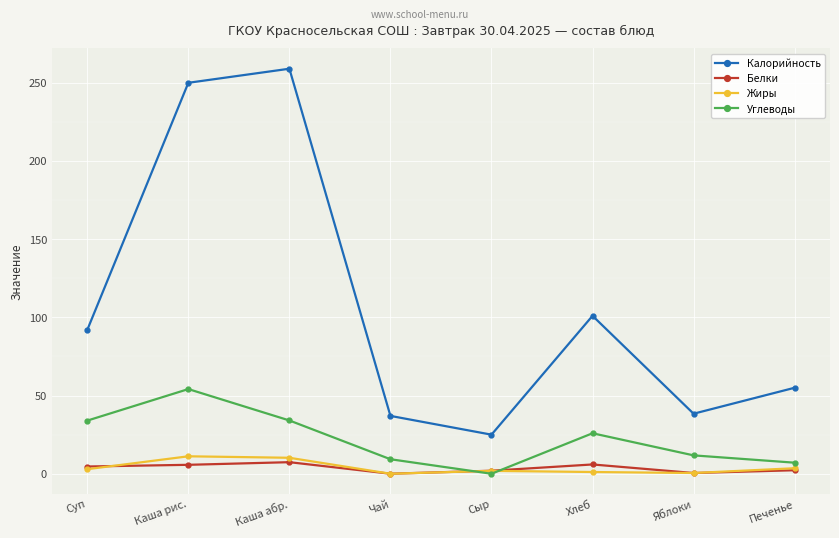

How many interior local valleys does the Калорийность series have?

2